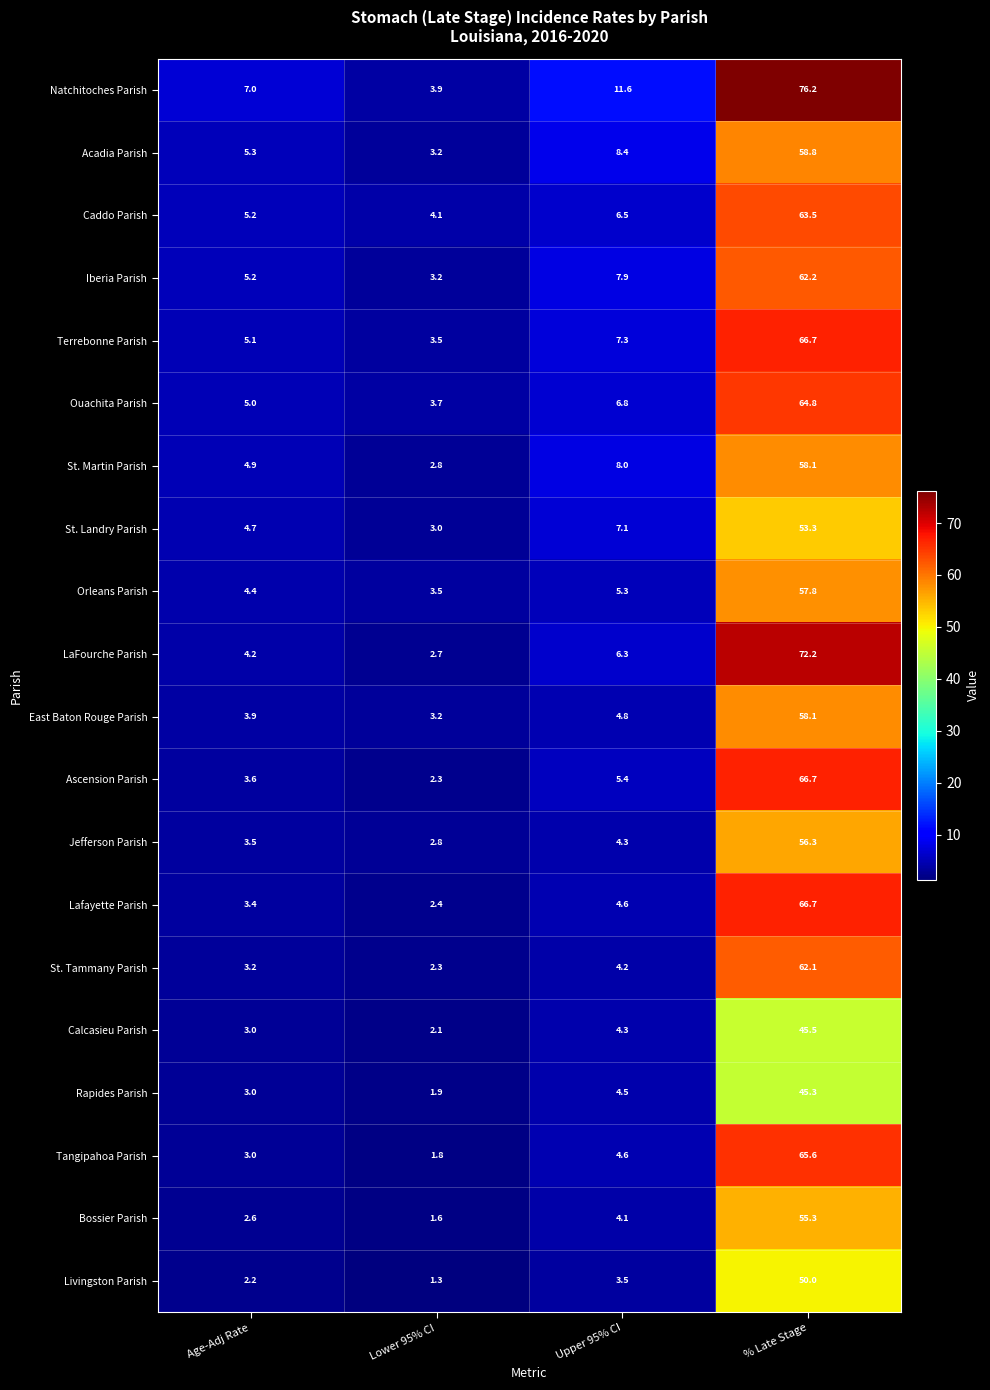

At which label does Calcasieu Parish first exceed 4?

Upper 95% CI